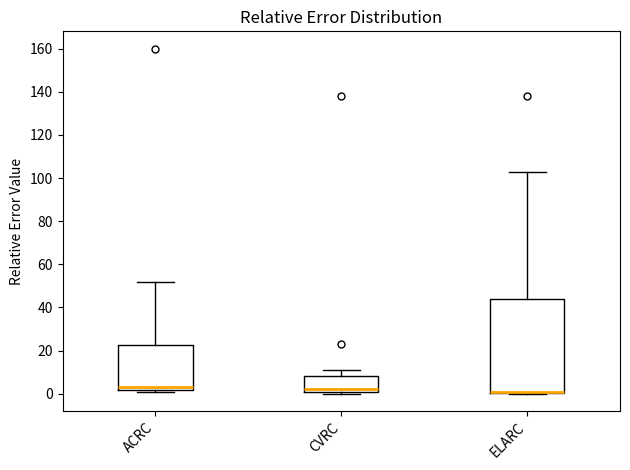

Reading left to right, read every box against the y-axis: the position of its median line, the range the box covers, and the ends of its whiskers. The values are not printed on the chart, so give them approximately, as read against the axis.

ACRC: median 4, box 2 to 22, whiskers 2 to 52
CVRC: median 2 (just above the box's lower edge), box 2 to 8, whiskers 0 to 12
ELARC: median 2 (drawn on the box's lower edge), box 0 to 44, whiskers 0 to 104